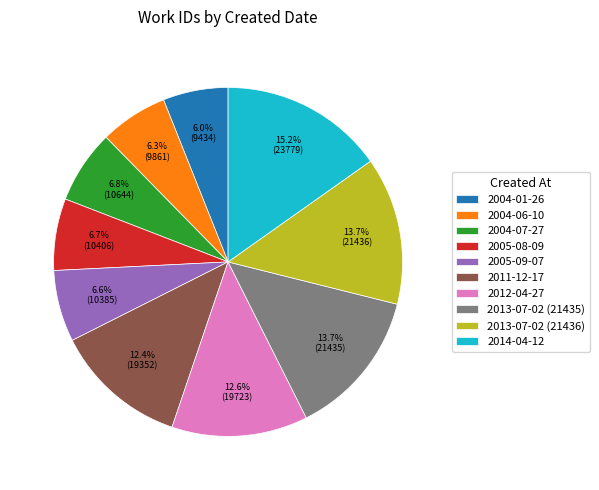

What is the ratio of the value at 2005-09-07 to the value at 2014-04-12?

0.4